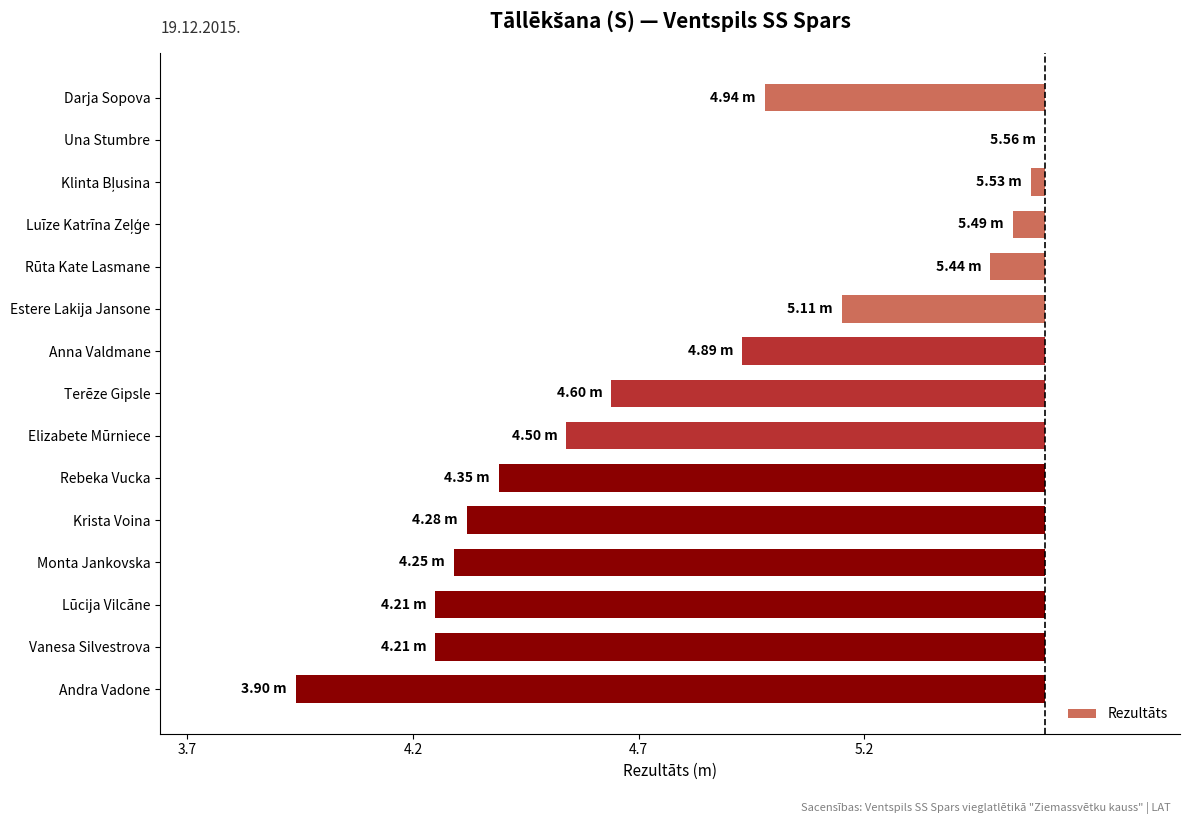

How many data points are less than 0?

14